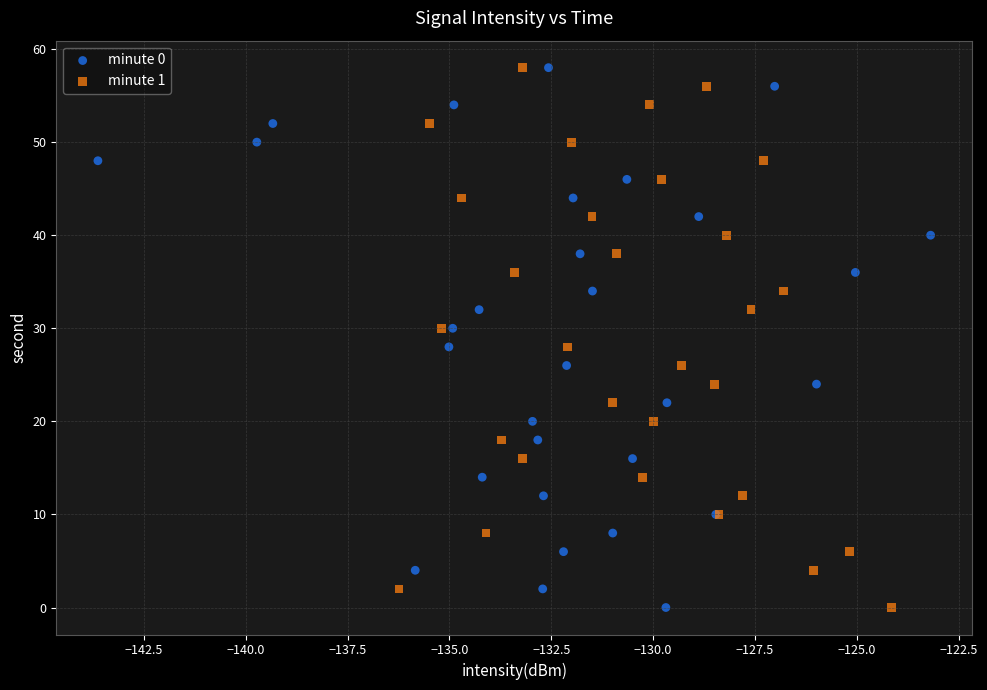

What are all the series names shown in the legend?

minute 0, minute 1